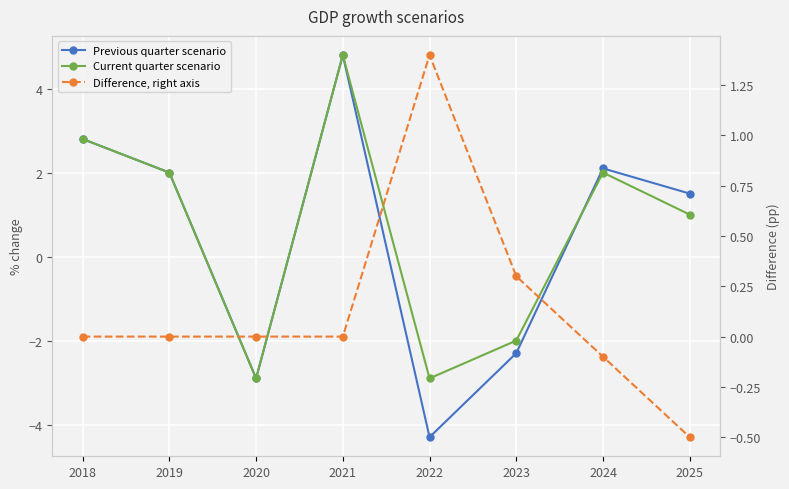

Rank the categories by Current quarter scenario value from highest to lowest.

2021, 2018, 2019, 2024, 2025, 2023, 2020, 2022